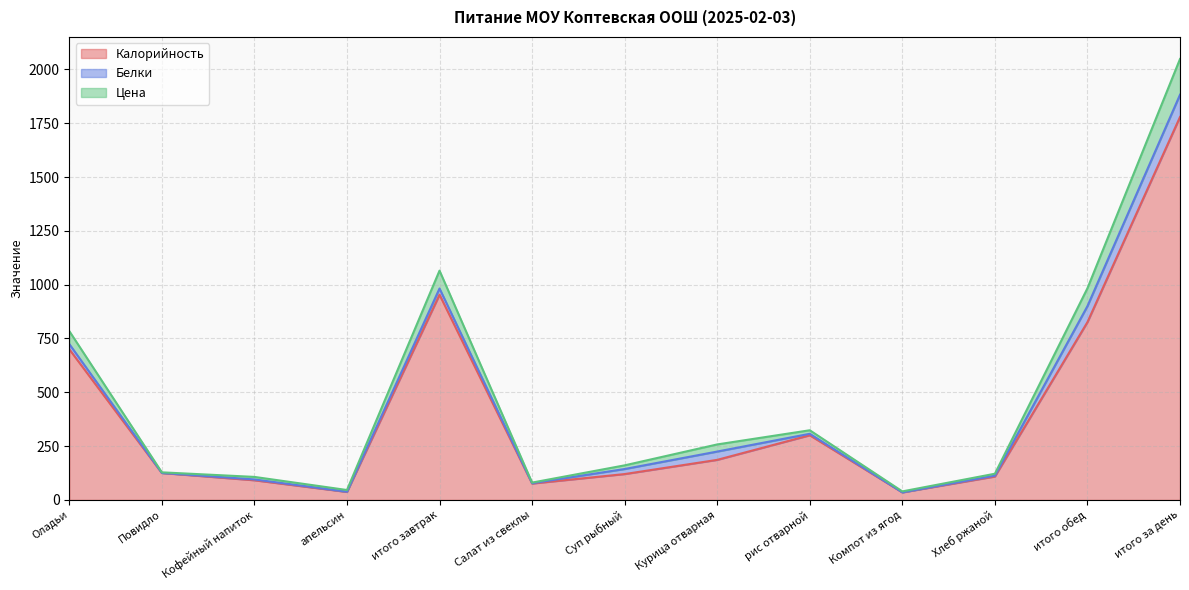

At which label is Калорийность closest to 907?

итого завтрак